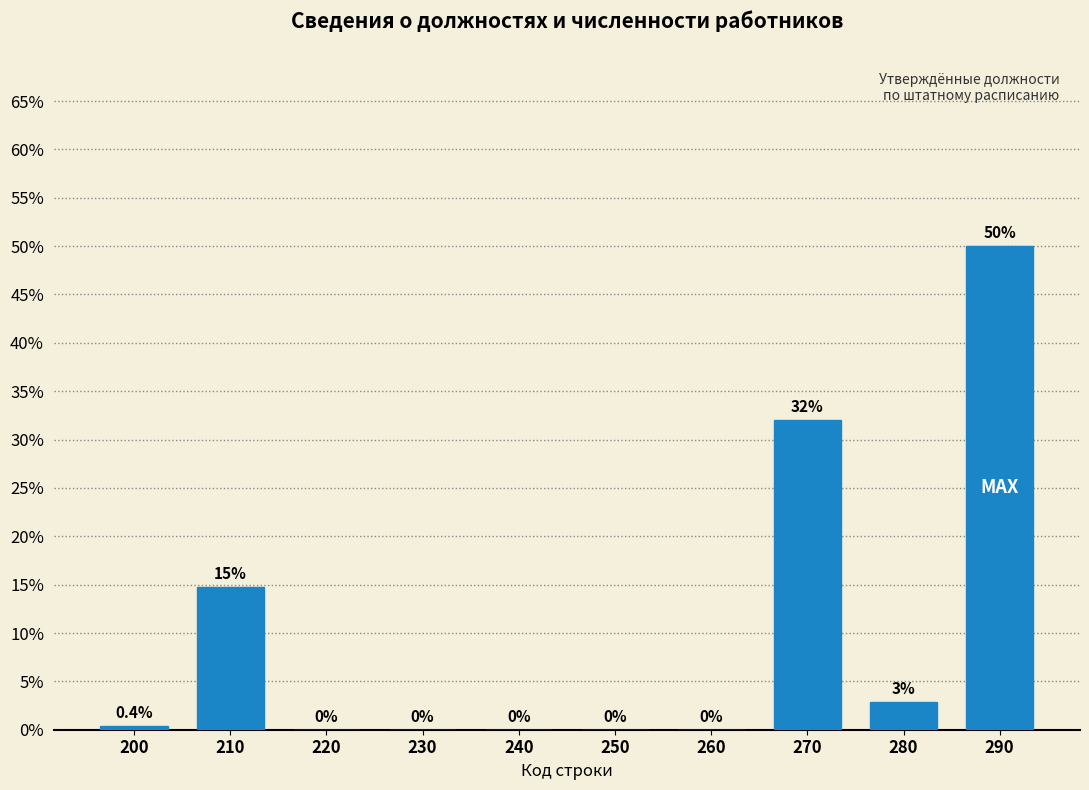

What is the greatest value displayed?

50.0